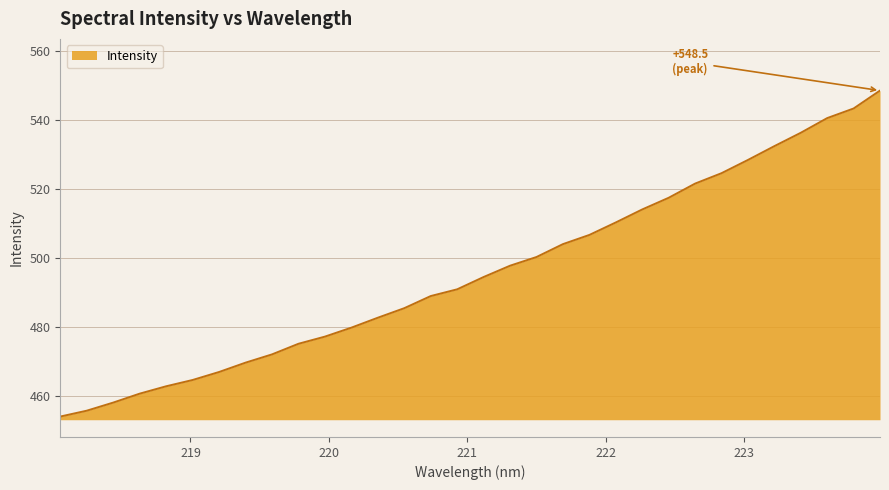

What is the difference between the maximum and minimum values?

94.6